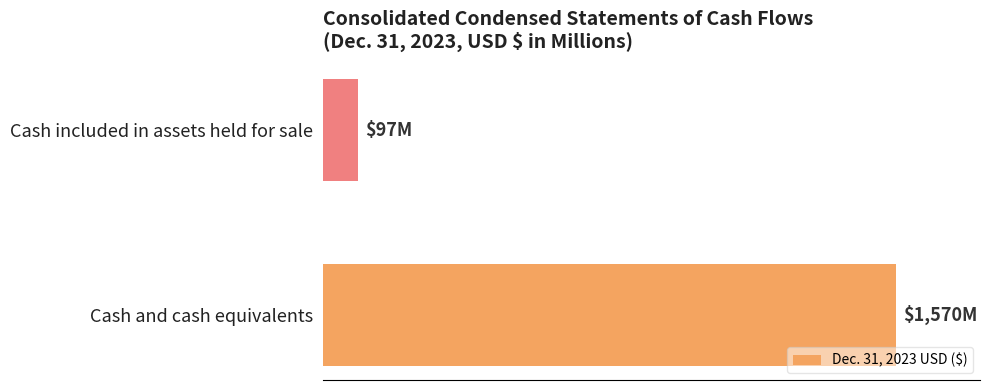

Rank the categories by value from highest to lowest.

Cash and cash equivalents, Cash included in assets held for sale